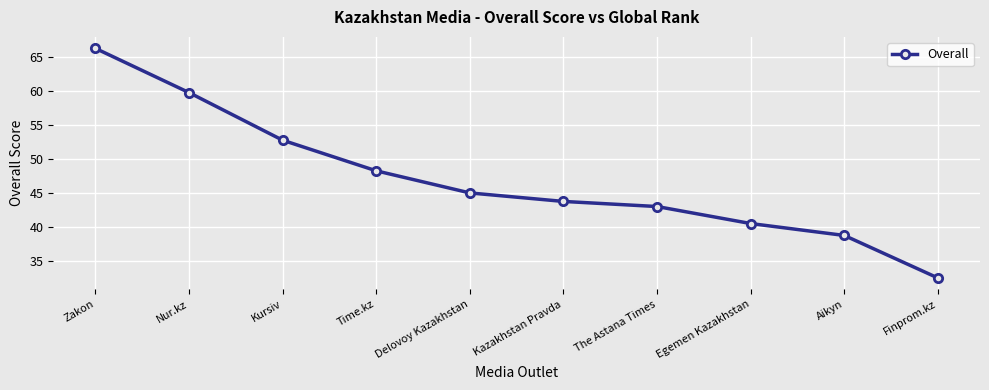

Is it true that the value at Time.kz is 48.2?

True